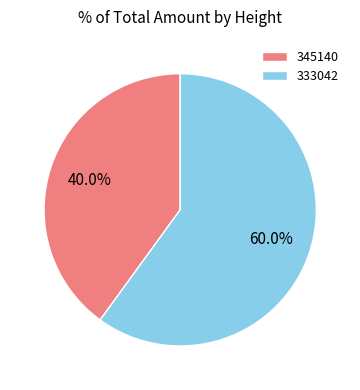

How many slices are in this pie chart?

2